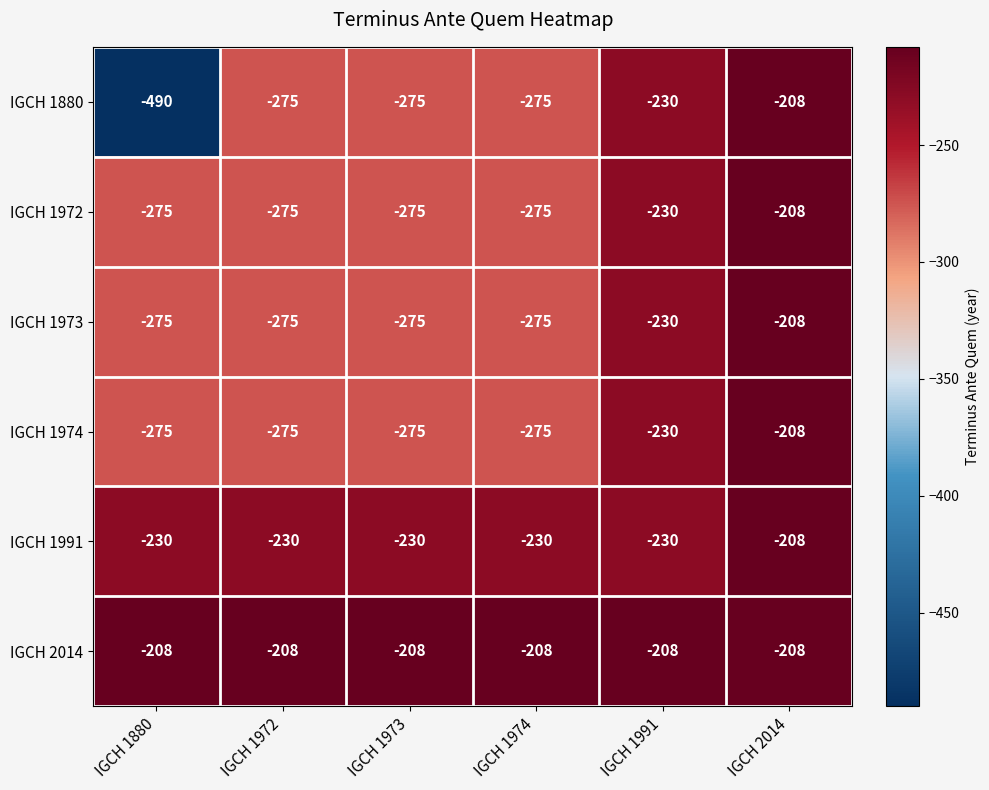

What is the total value across all series at IGCH 1974?

-1538